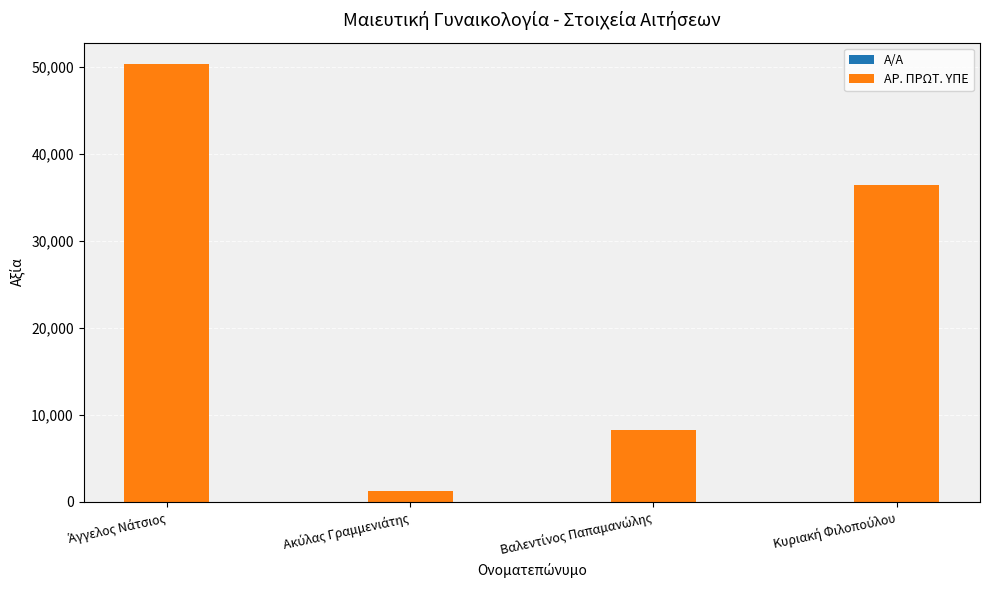

What is the approximate value of Α/Α at Κυριακή Φιλοπούλου?

4